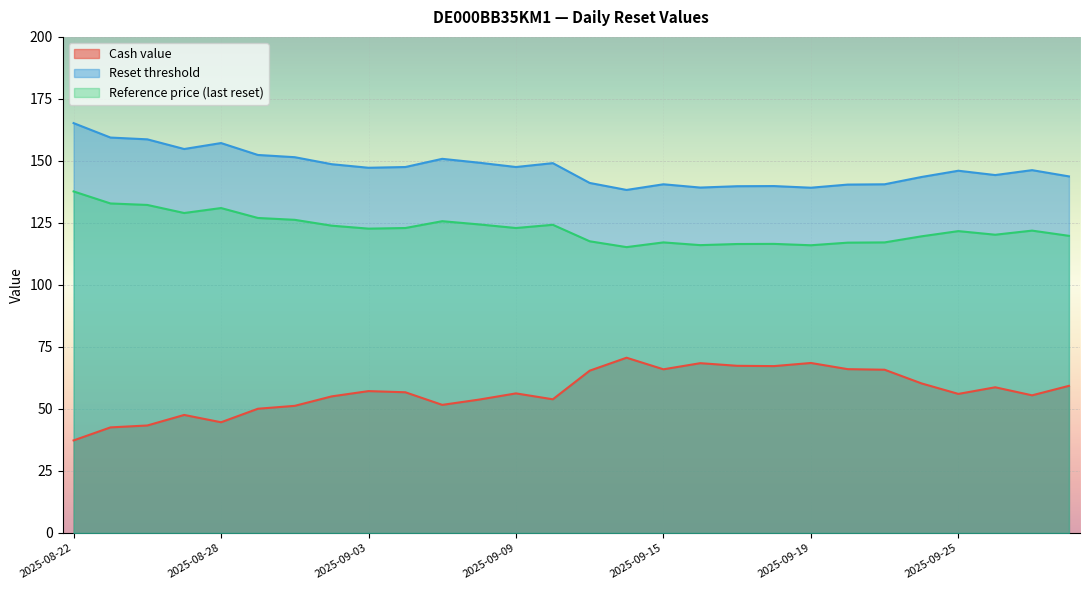

True or false: Reference price (last reset) and Cash value intersect in this chart.

False